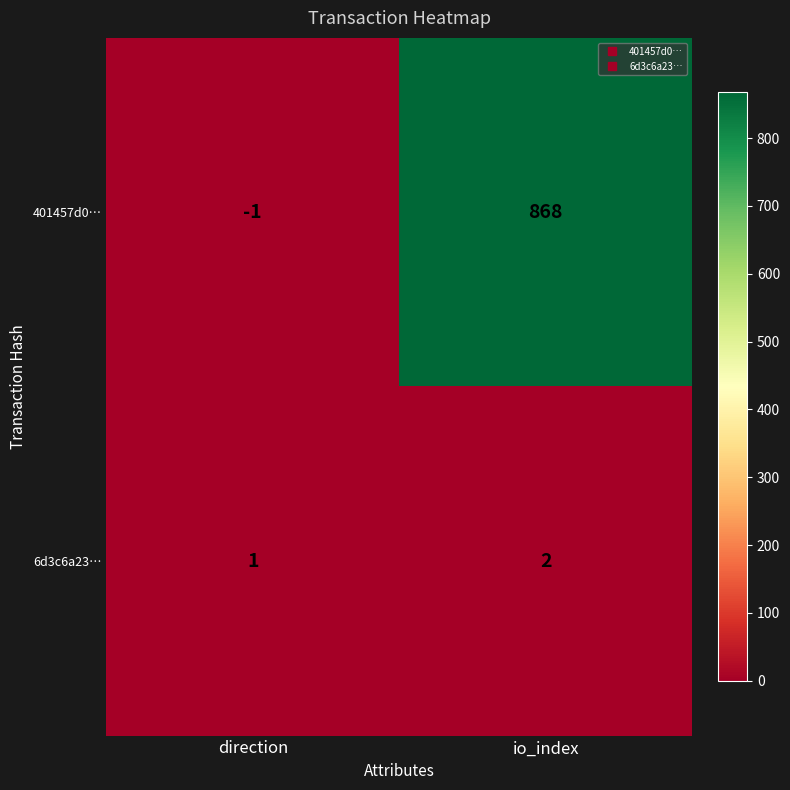

Reading left to right, extract all data points from this chart.

401457d0…: direction=-1	io_index=868
6d3c6a23…: direction=1	io_index=2